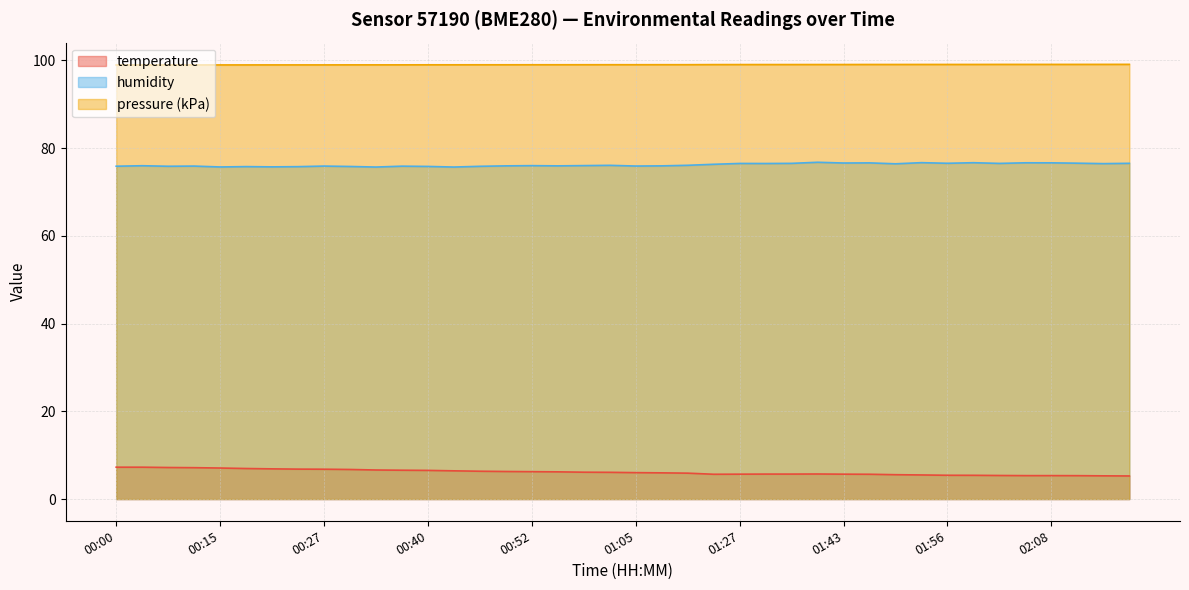

How many data points in humidity are less than 76?

19